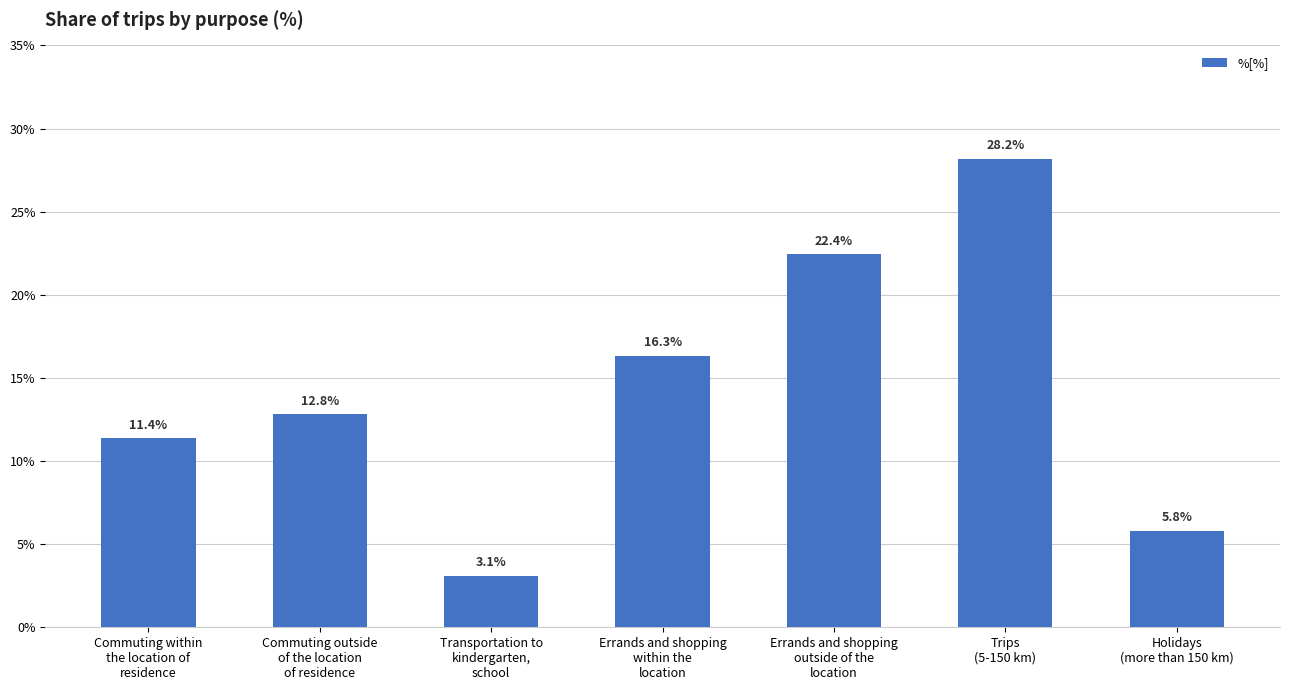

What is the label of the 2nd bar from the right?

Trips
(5-150 km)